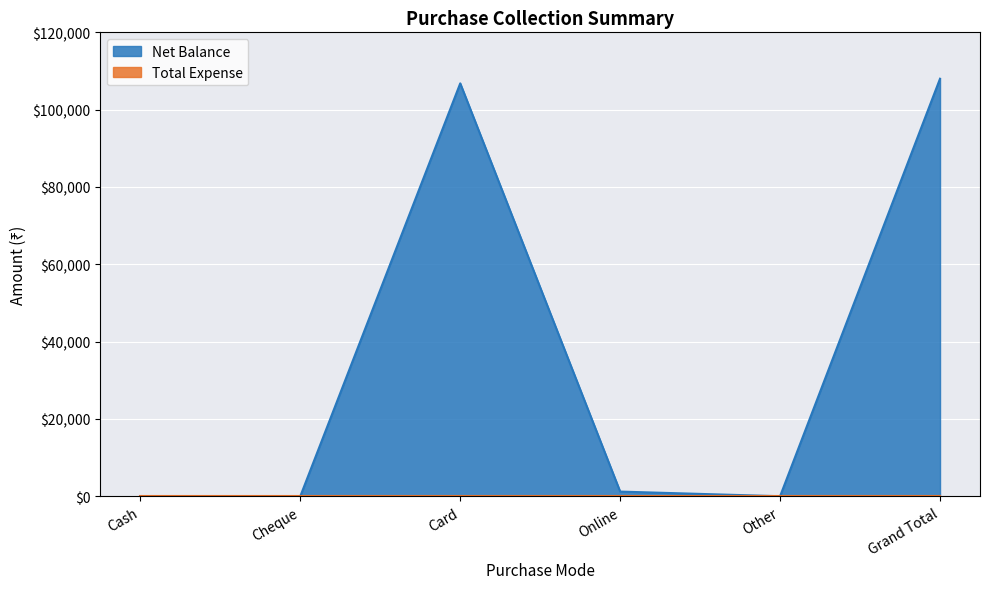

Where is the data nearest to the value 54000?

Card